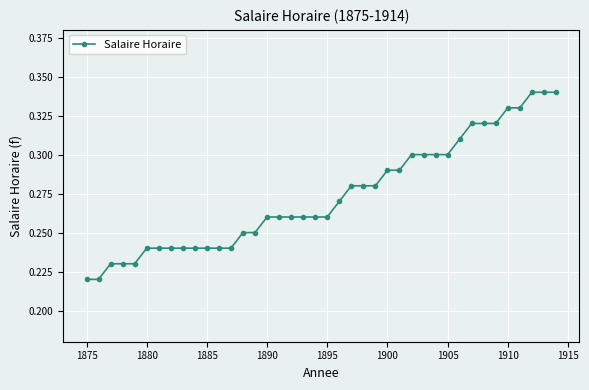

How many lines are shown in the chart?

1